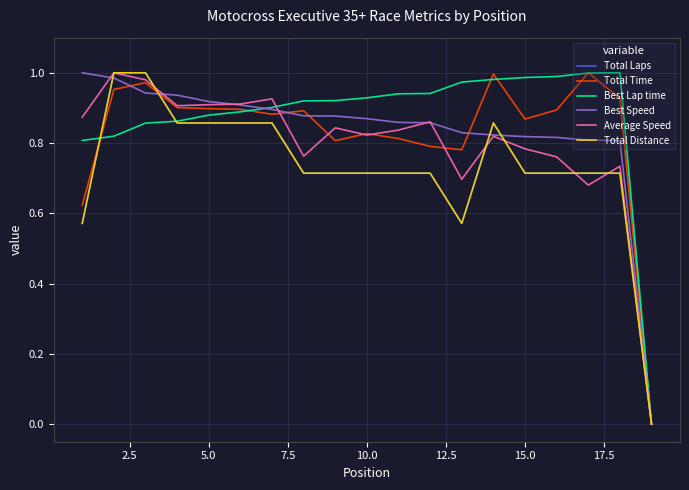

How many lines are shown in the chart?

6